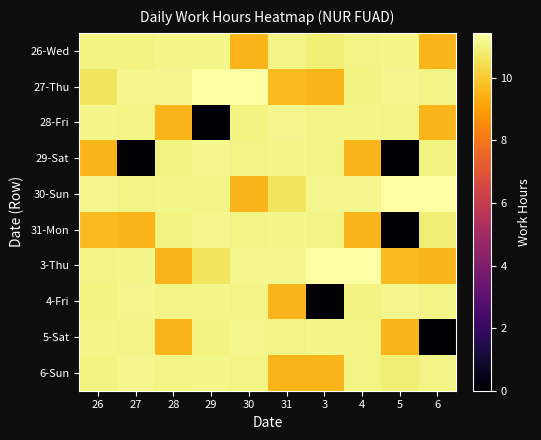

Rank the series by their maximum value, from lowest to highest.

26-Wed, 28-Fri, 29-Sat, 31-Mon, 4-Fri, 5-Sat, 6-Sun, 27-Thu, 30-Sun, 3-Thu